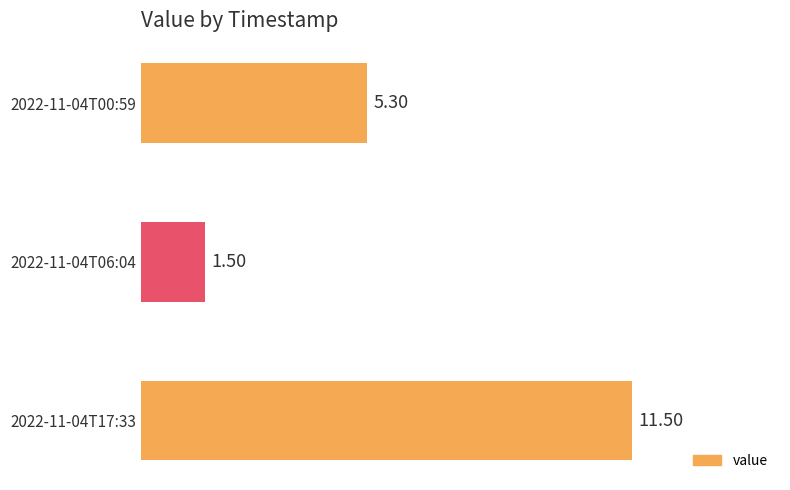

What is the average value?

6.1